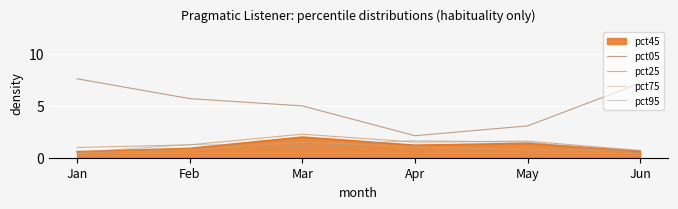

At which category does the chart reach its peak across all series?

Jan